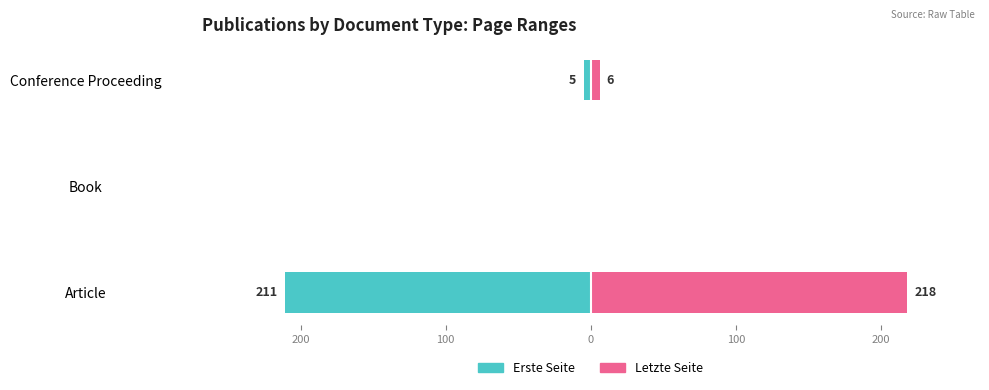

At Book, list the series in order from smallest to largest.

Erste Seite, Letzte Seite